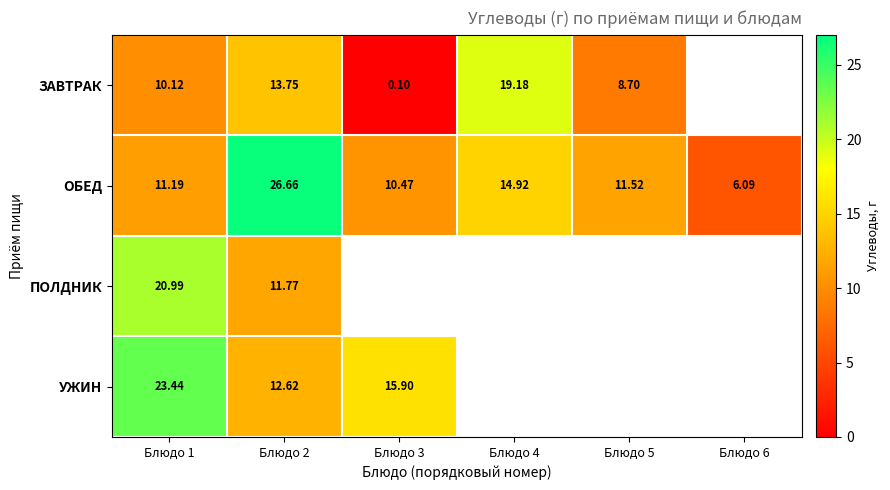

What is the difference between the highest and lowest values at Блюдо 1?

13.3